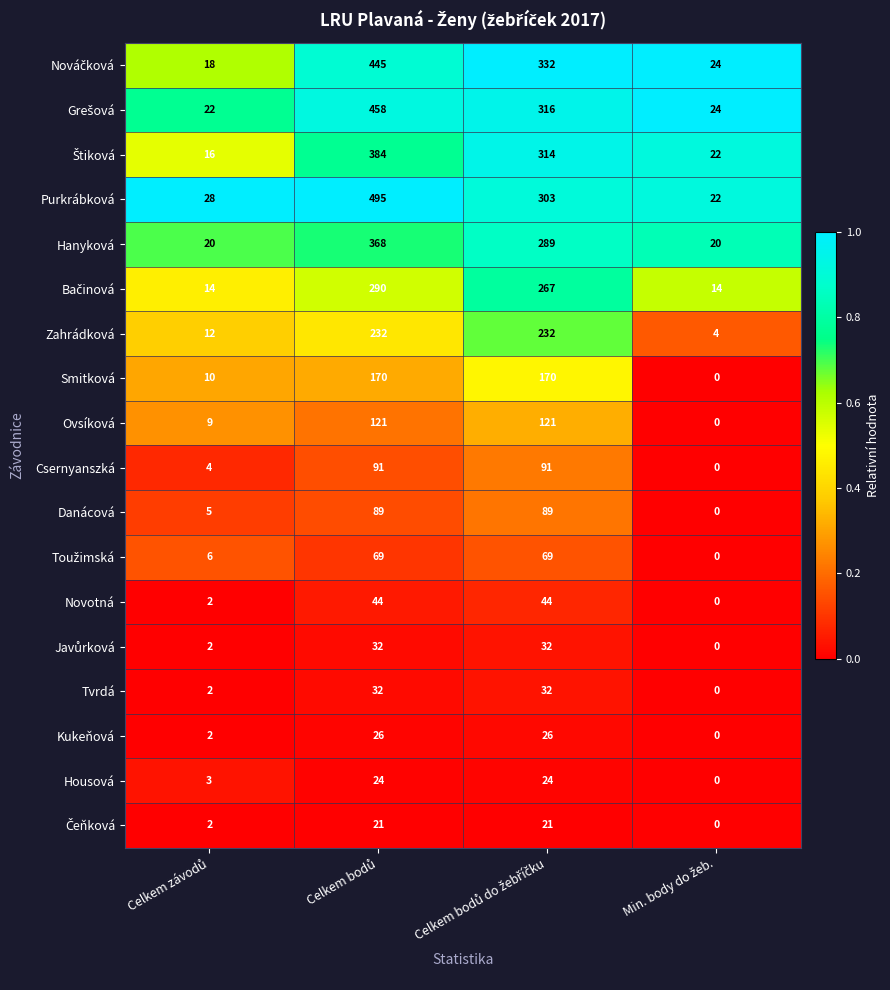

What is the difference between the maximum and minimum values in the Zahrádková series?

228